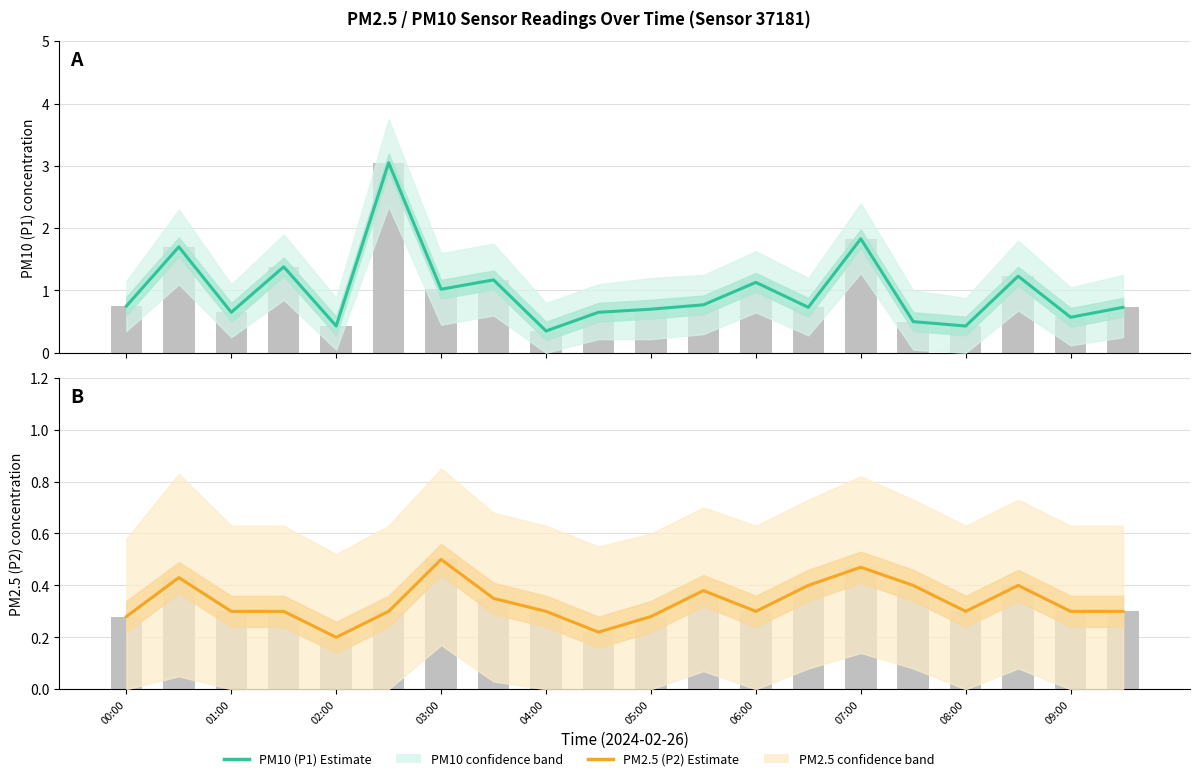

What is the sum of the PM10 (P1) Estimate values at 09:00 and 06:00?

1.7